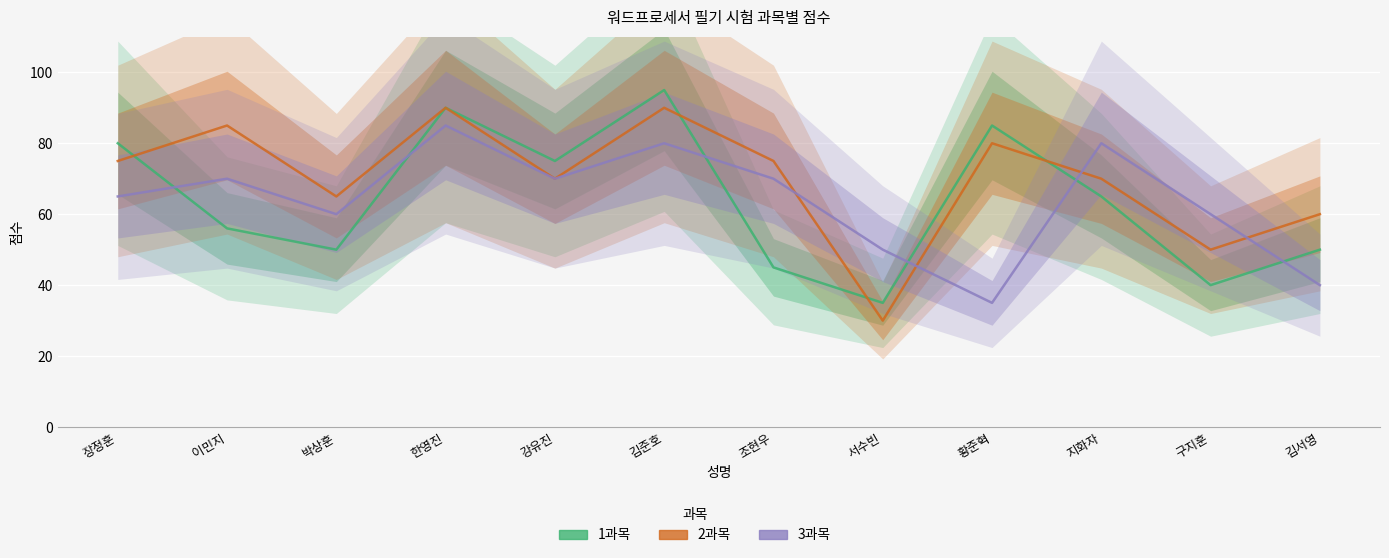

Reading left to right, list all the values displayed in this chart.

1과목: 80	56	50	90	75	95	45	35	85	65	40	50
2과목: 75	85	65	90	70	90	75	30	80	70	50	60
3과목: 65	70	60	85	70	80	70	50	35	80	60	40